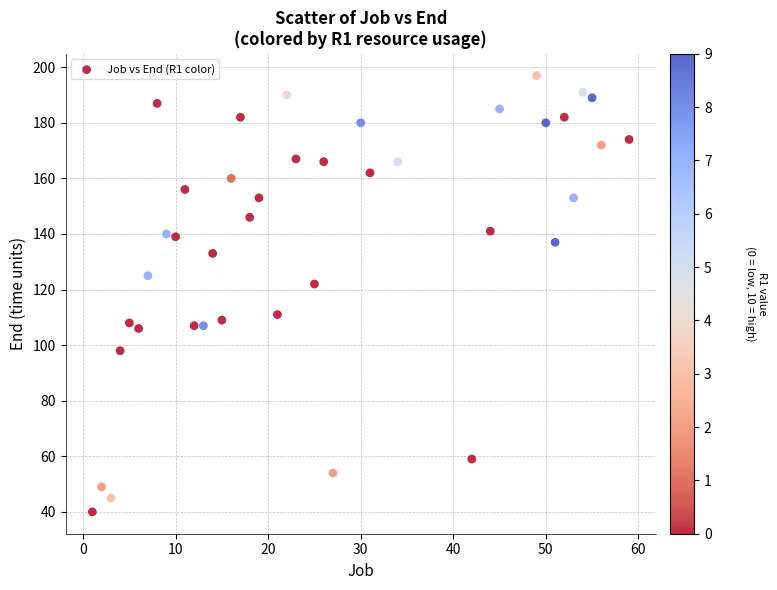

What is the range of Y values (max minus min)?

157